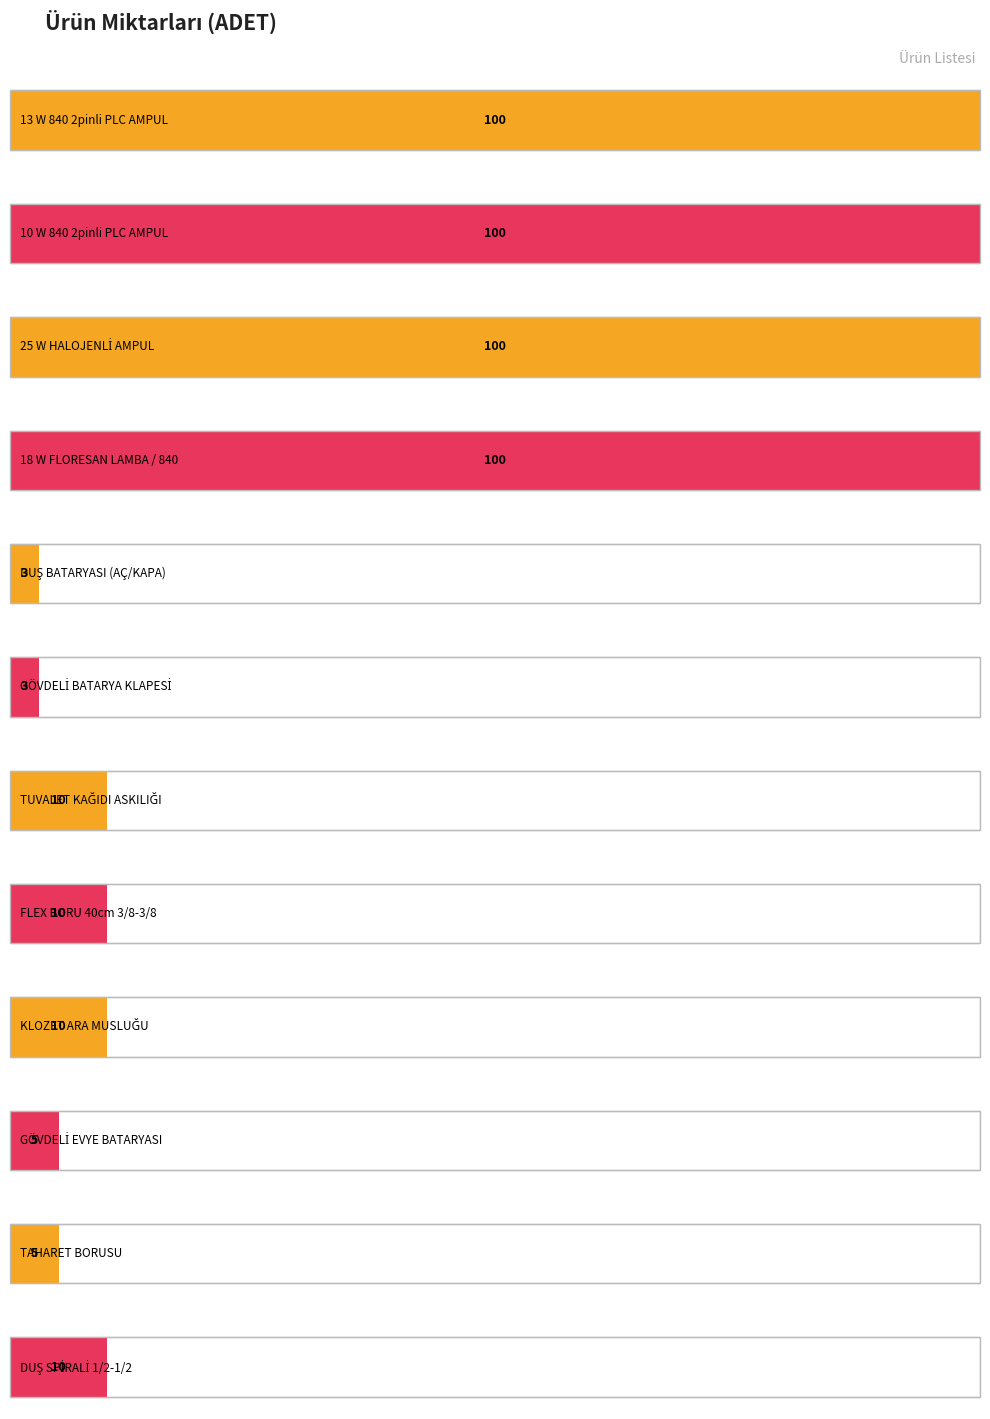

List the labels in order of value, smallest first.

DUŞ BATARYASI (AÇ/KAPA), GÖVDELİ BATARYA KLAPESİ, GÖVDELİ EVYE BATARYASI, TAHARET BORUSU, TUVALET KAĞIDI ASKILIĞI, FLEX BORU 40cm 3/8-3/8, KLOZET ARA MUSLUĞU, DUŞ SPİRALİ 1/2-1/2, 13 W 840 2pinli PLC AMPUL, 10 W 840 2pinli PLC AMPUL, 25 W HALOJENLİ AMPUL, 18 W FLORESAN LAMBA / 840